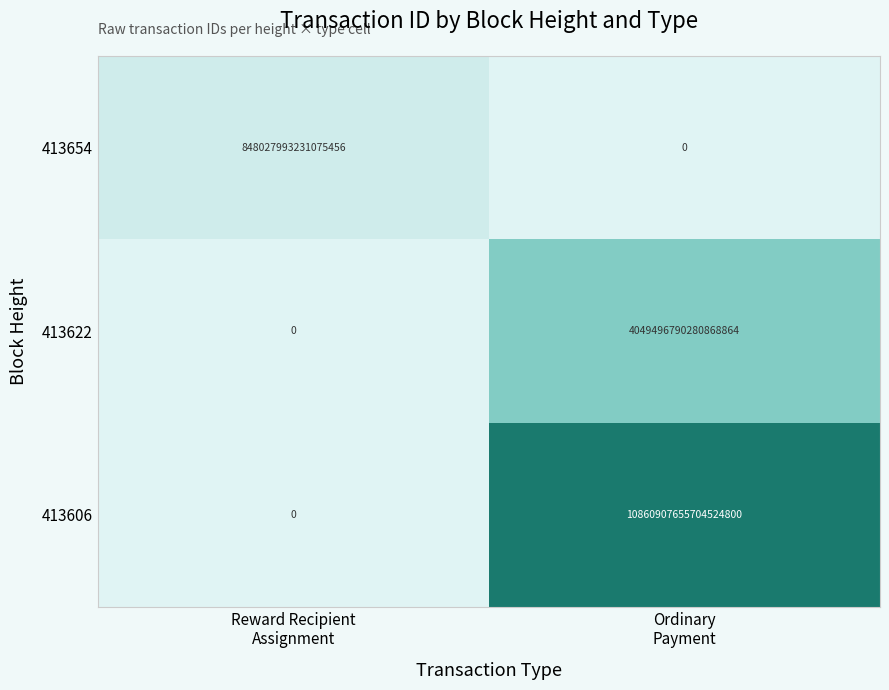

Which series has the largest range (max minus min)?

413606